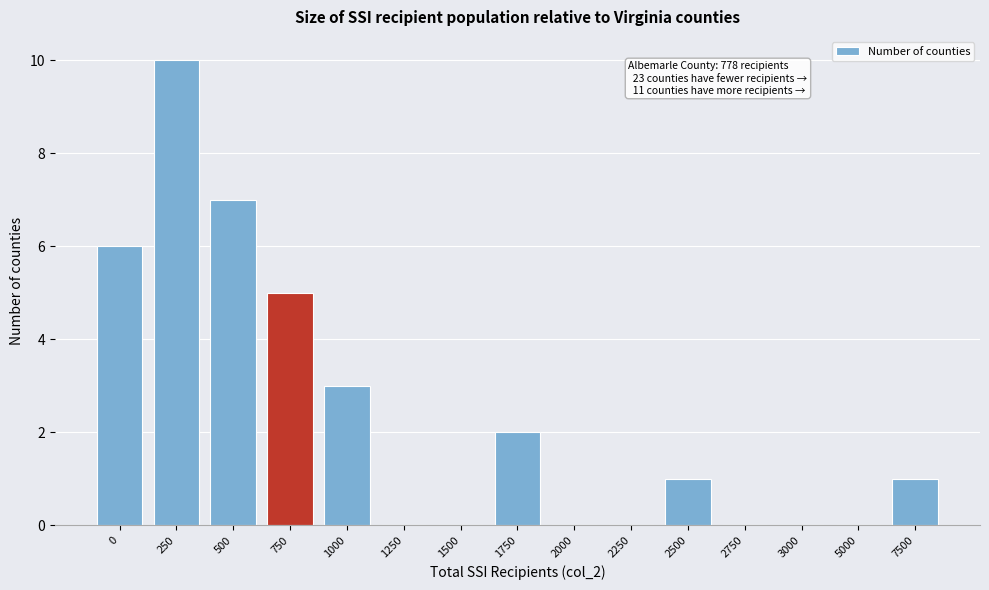

Reading left to right, what are all the values shown in this chart?

0=6	250=10	500=7	750=5	1000=3	1250=0	1500=0	1750=2	2000=0	2250=0	2500=1	2750=0	3000=0	5000=0	7500=1